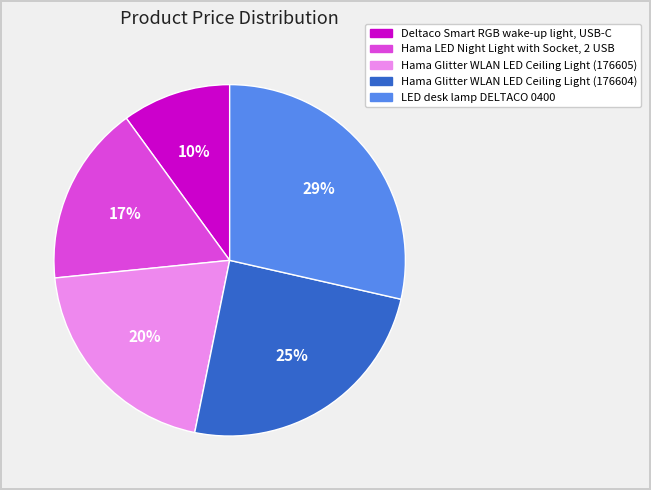

Is it true that Hama Glitter WLAN LED Ceiling Light (176605) is 20% of the pie?

True